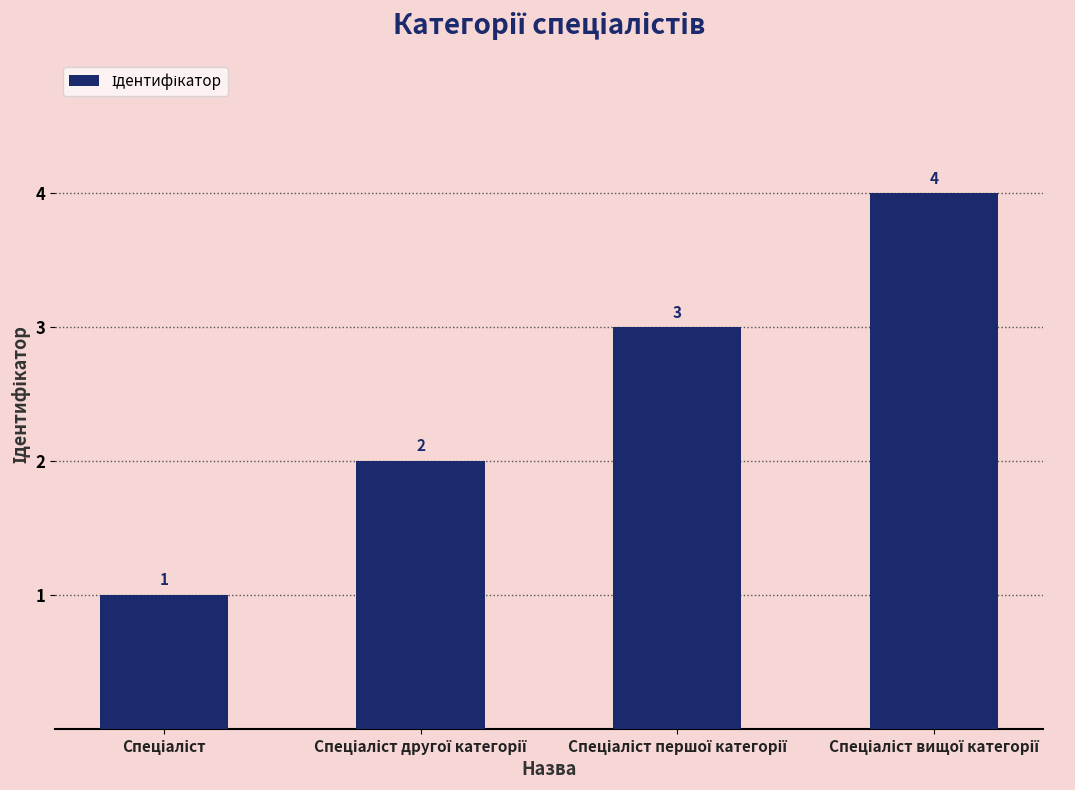

What is the greatest value displayed?

4